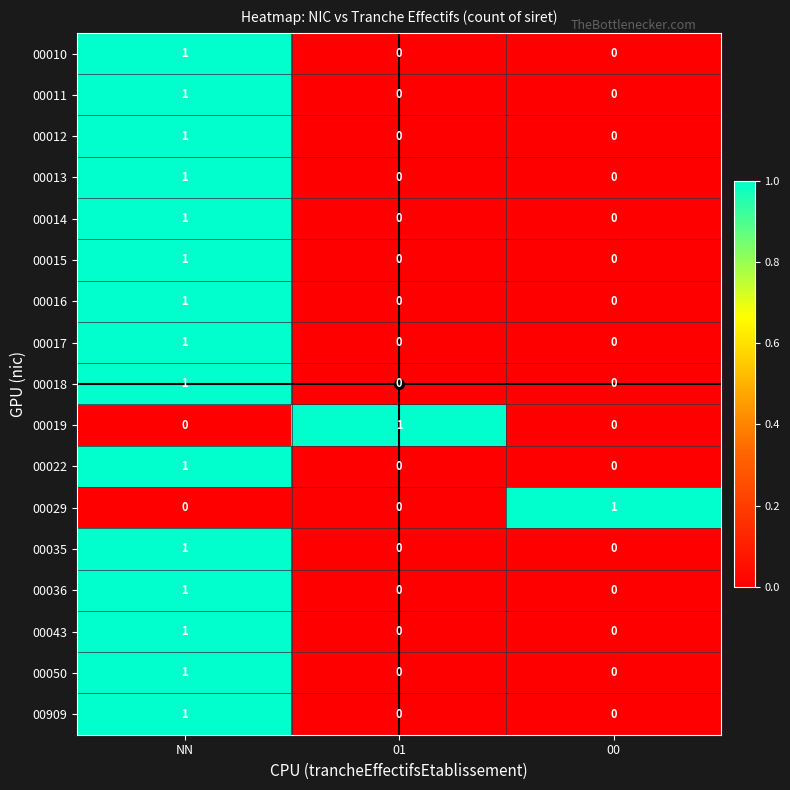

True or false: 00012 has a value of -1 at 01.

False